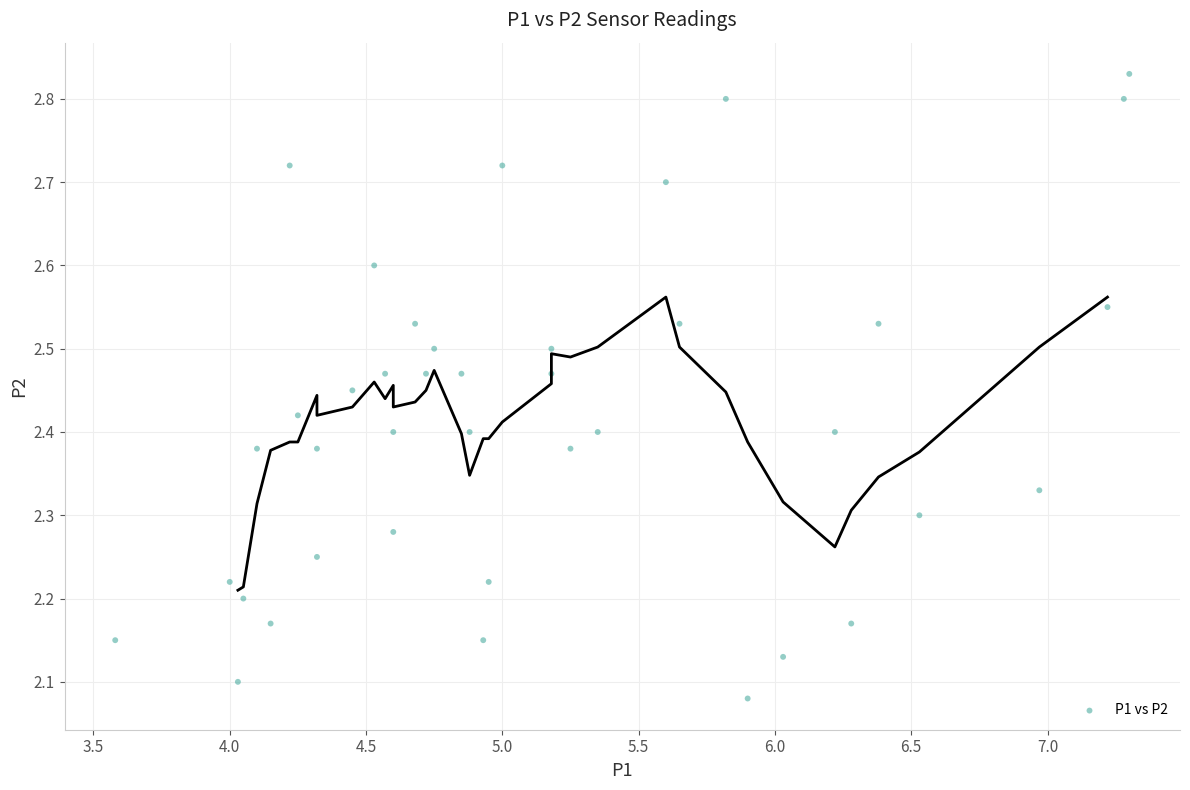

What is the range of X values (max minus min)?

3.7